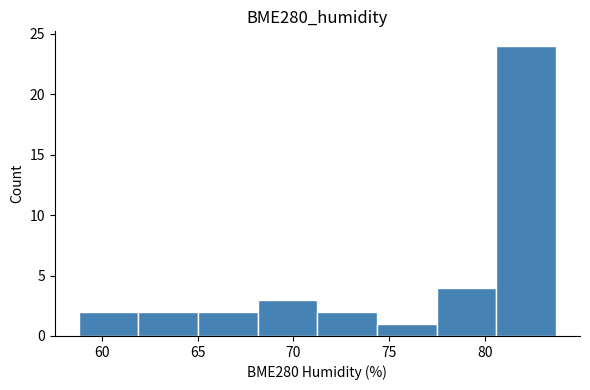

How tall is the bar that spans 74.5 to 77.5 on the x-axis? Neither the bar edges nor the heights are printed on the chart, so give them approximately, as read against the axes.

1